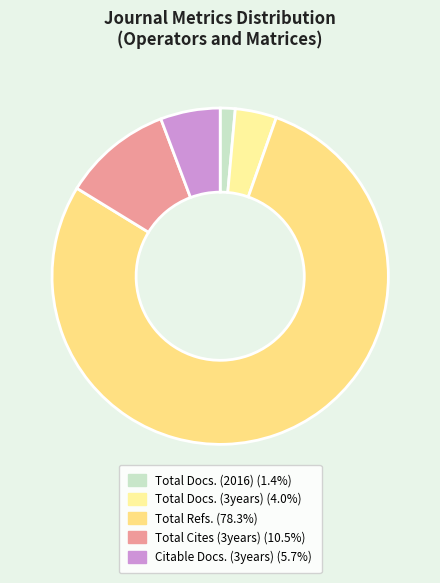

Combined, do Total Docs. (2016) and Total Docs. (3years) account for over 50%?

No